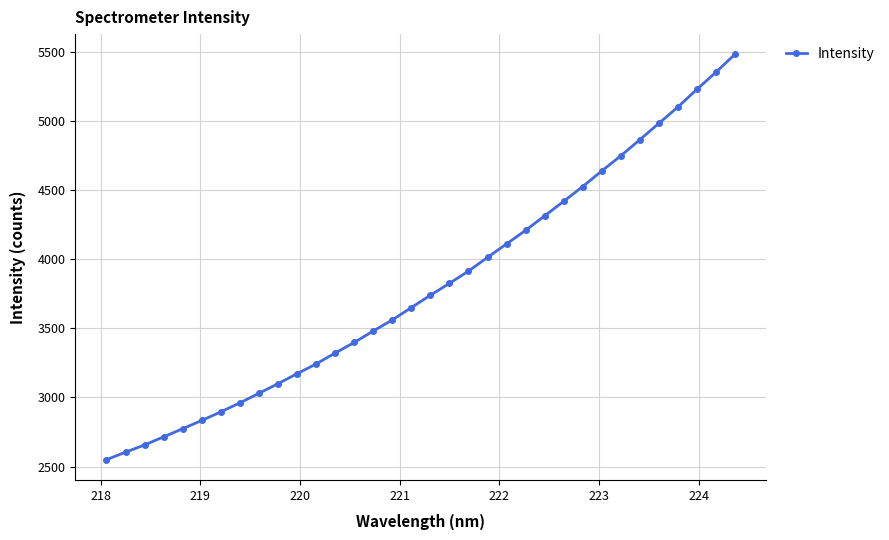

How many lines are shown in the chart?

1